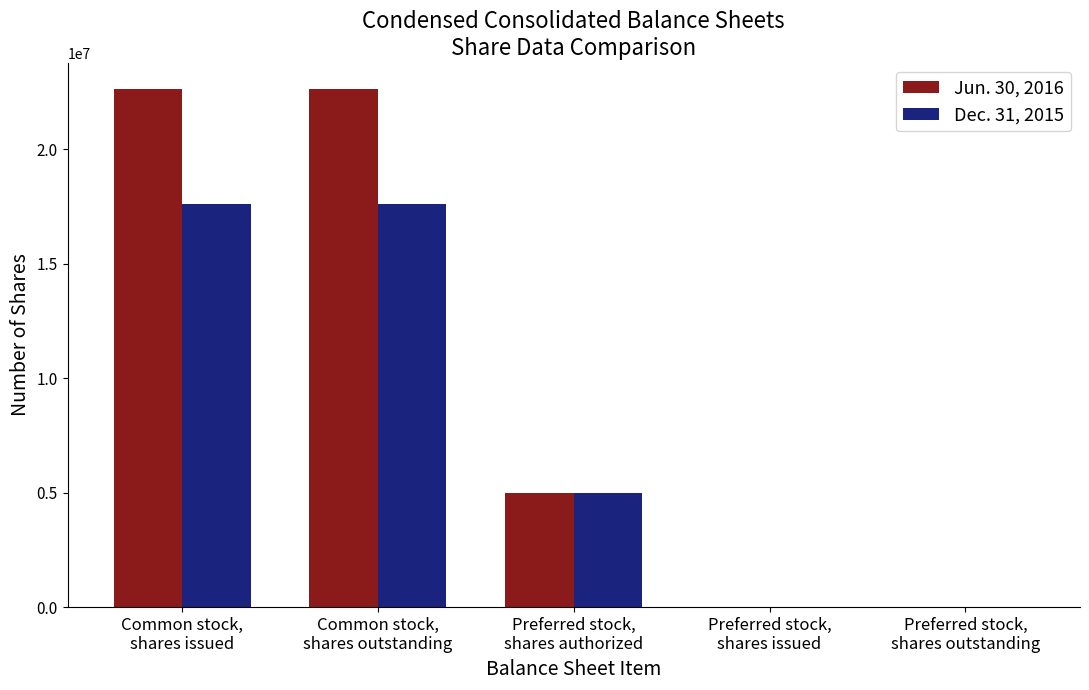

What is the sum of the Jun. 30, 2016 values at Common stock,
shares issued and Preferred stock,
shares outstanding?

22627711